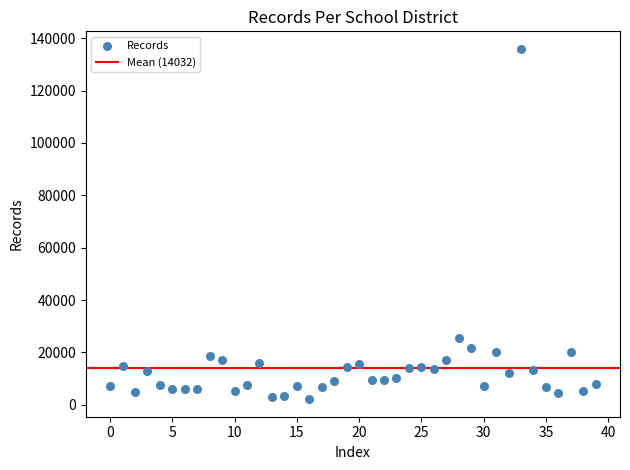

What Y value in the scatter plot is closest to 69033?

25702